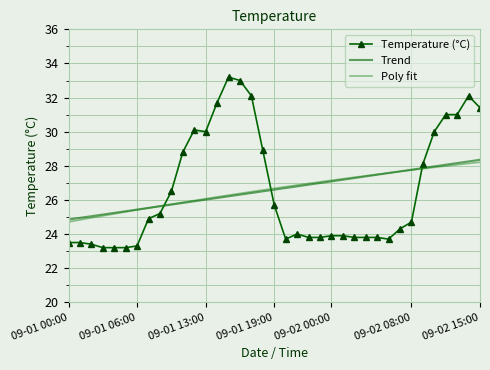

What are all the series names shown in the legend?

Temperature (°C), Trend, Poly fit